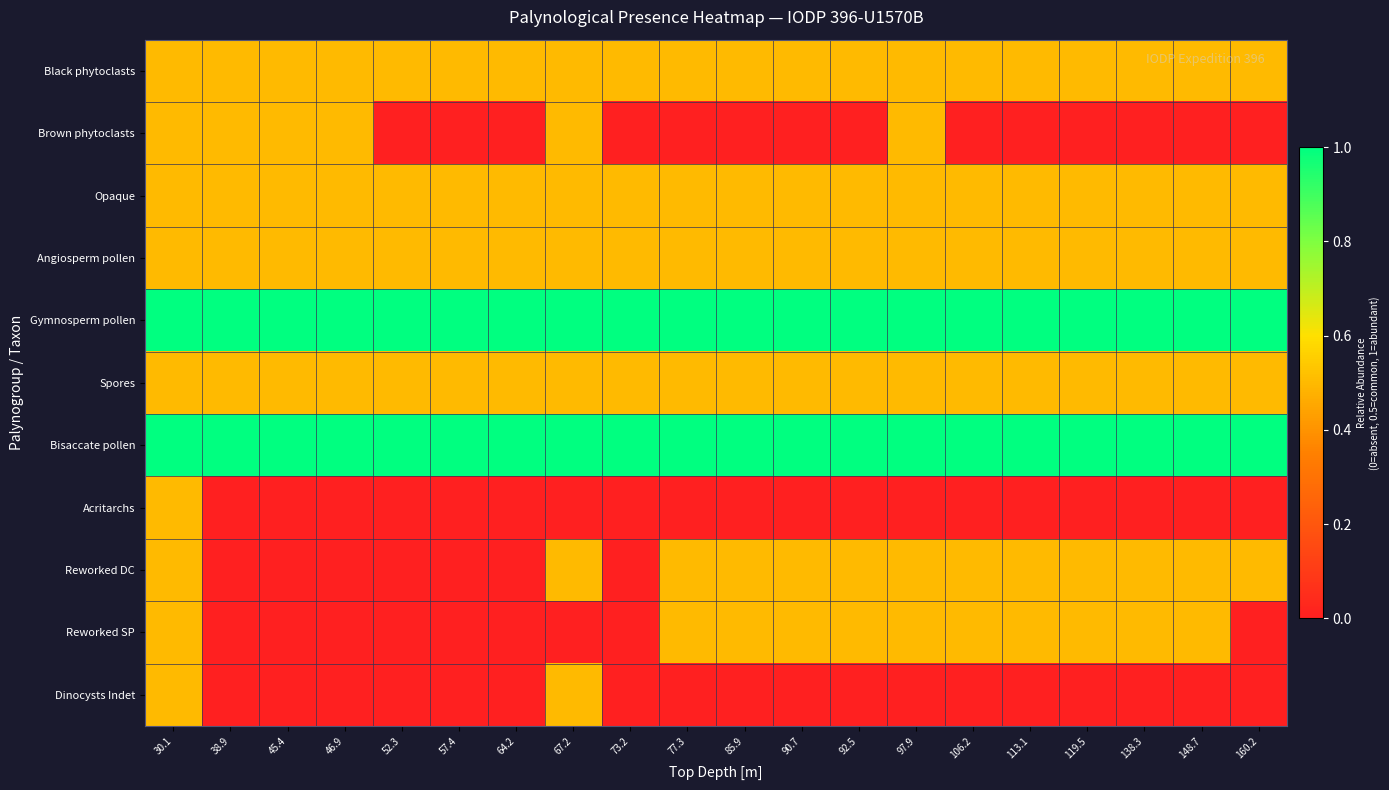

Count the number of data series in this chart.

11